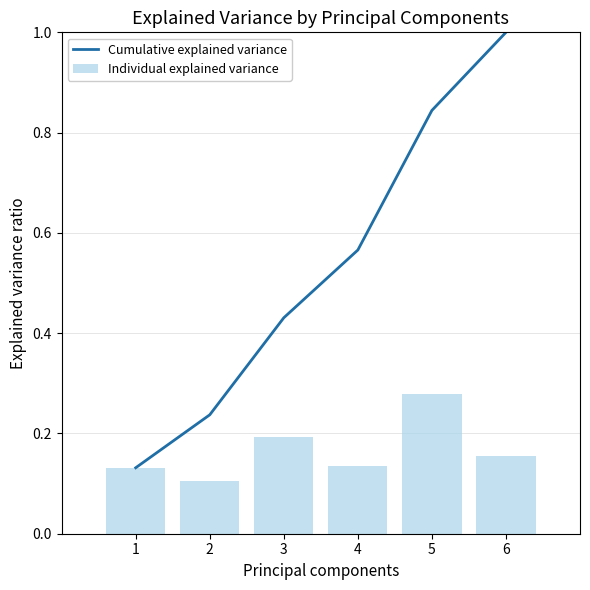

Rank the series by their average value, from highest to lowest.

Cumulative explained variance, Individual explained variance